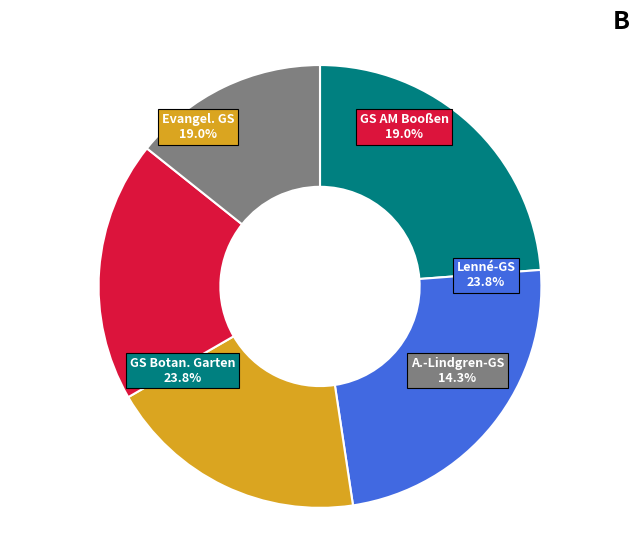

The Evangel. GS slice represents 19% of the pie. True or false?

True